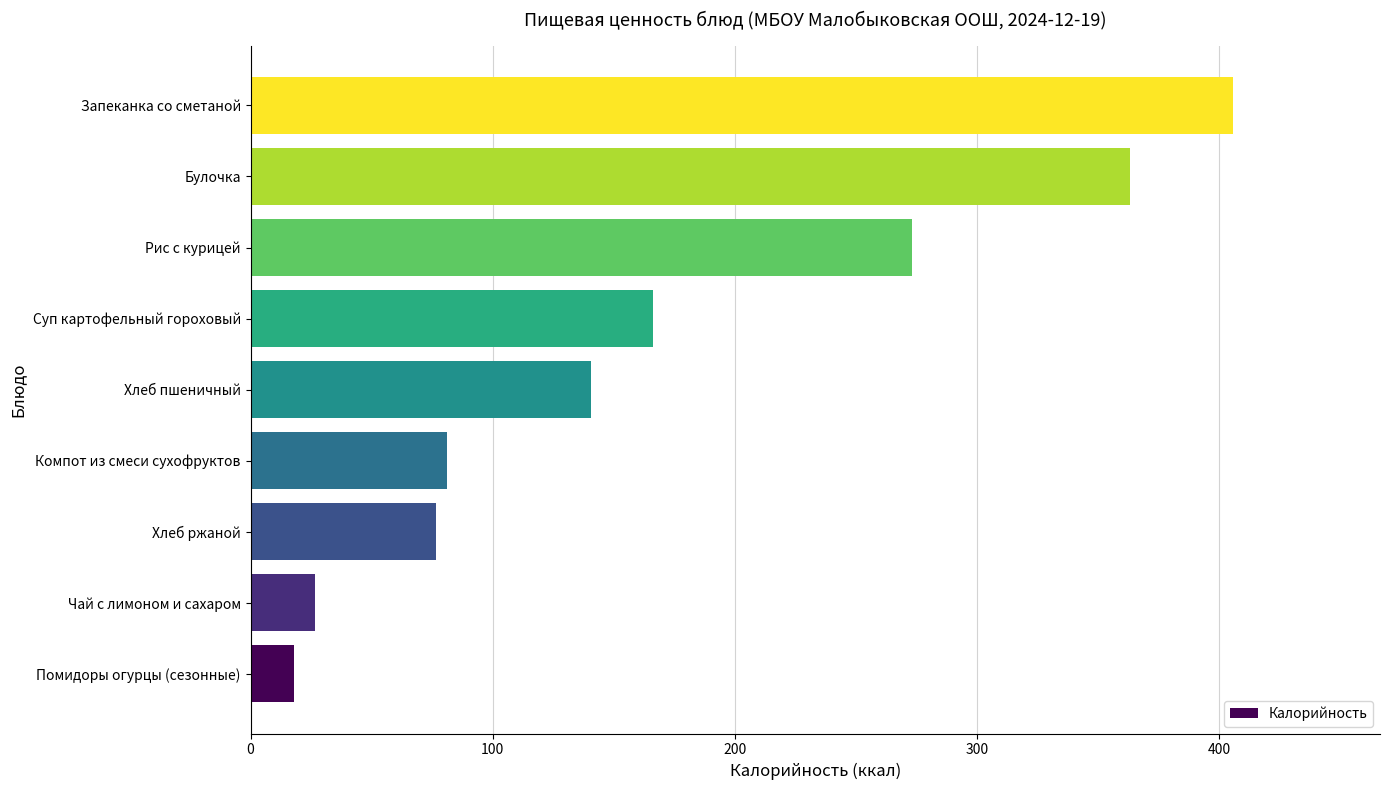

Which label corresponds to the largest value in the chart?

Запеканка со сметаной